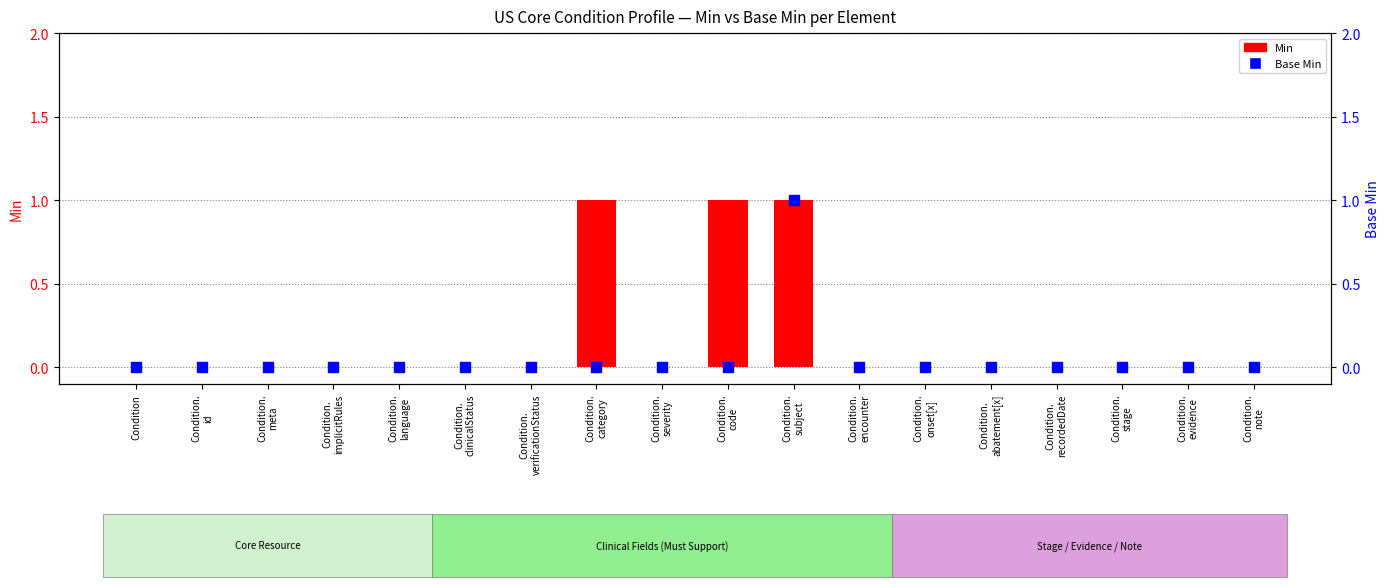

Which series contains the lowest Y value?

Min